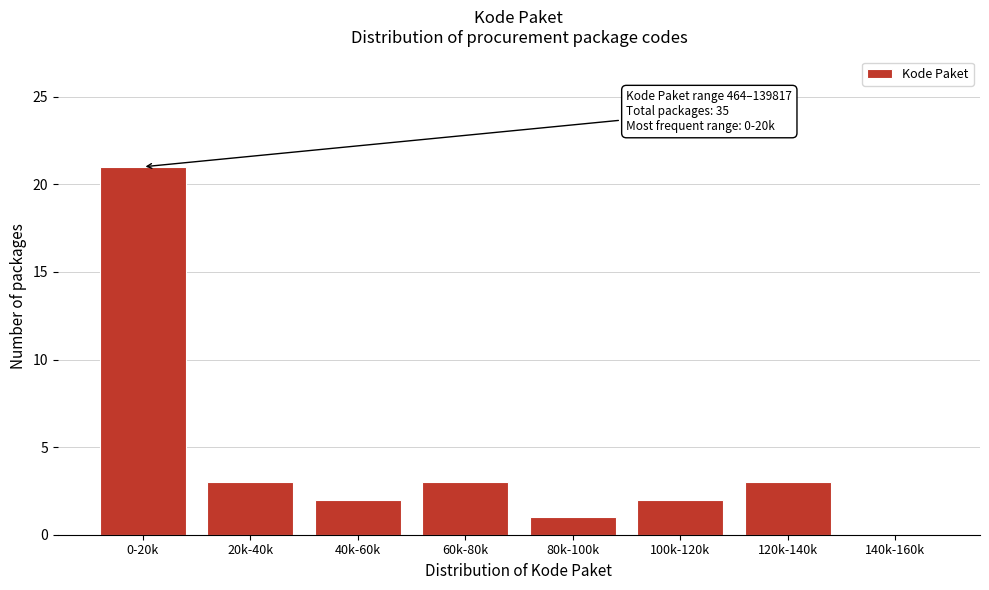

Reading left to right, transcribe all the data shown in this chart.

0-20k=21	20k-40k=3	40k-60k=2	60k-80k=3	80k-100k=1	100k-120k=2	120k-140k=3	140k-160k=0